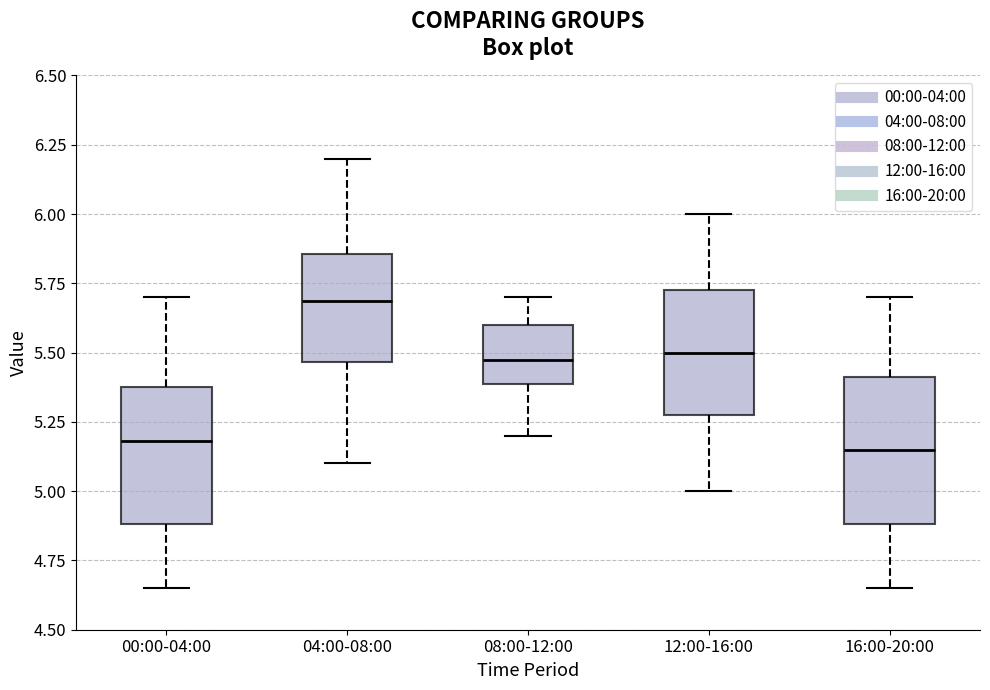

Reading left to right, transcribe this box plot: for each box, give where its median line is, the range the box spans, and where its two whiskers end, as read against the y-axis. The values are not printed on the chart, so give them approximately, as read against the axis.

00:00-04:00: median 5.20, box 4.90 to 5.40, whiskers 4.65 to 5.70
04:00-08:00: median 5.70, box 5.45 to 5.85, whiskers 5.10 to 6.20
08:00-12:00: median 5.50, box 5.40 to 5.60, whiskers 5.20 to 5.70
12:00-16:00: median 5.50, box 5.30 to 5.75, whiskers 5.00 to 6.00
16:00-20:00: median 5.15, box 4.90 to 5.40, whiskers 4.65 to 5.70